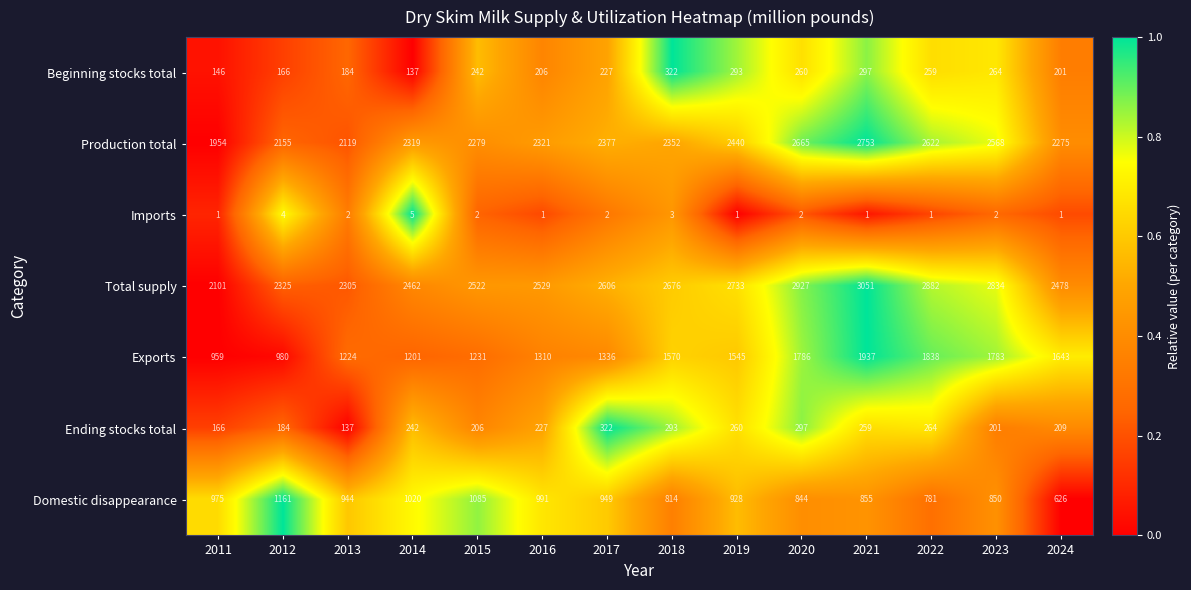

Which category has the lowest value in the Total supply series?

2011